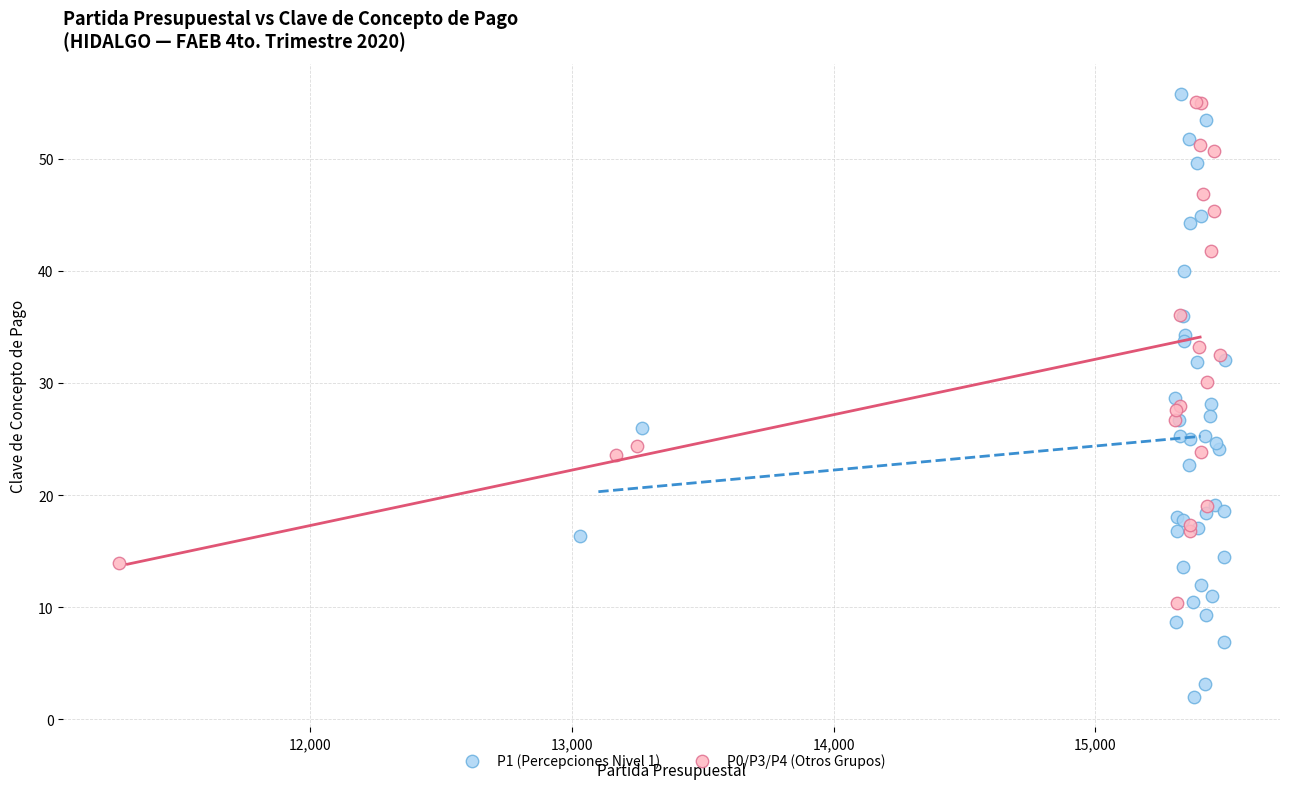

Which series contains the lowest Y value?

P1 (Percepciones Nivel 1)